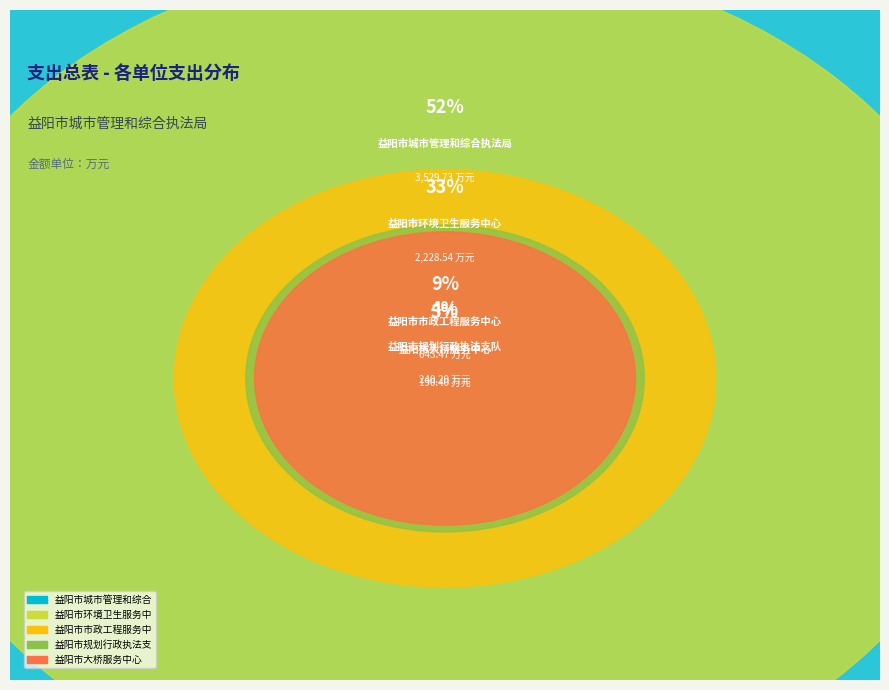

Rank the categories by value from lowest to highest.

益阳市大桥服务中心, 益阳市规划行政执法支队, 益阳市市政工程服务中心, 益阳市环境卫生服务中心, 益阳市城市管理和综合执法局